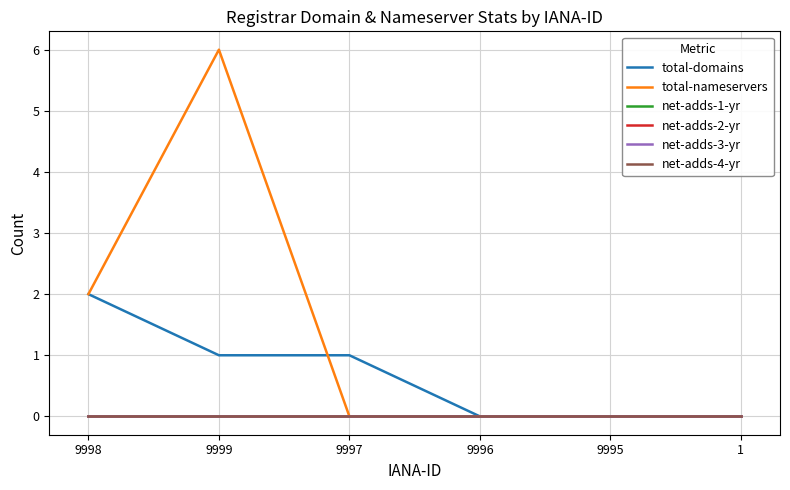

At which category does total-nameservers reach its first local peak?

9999